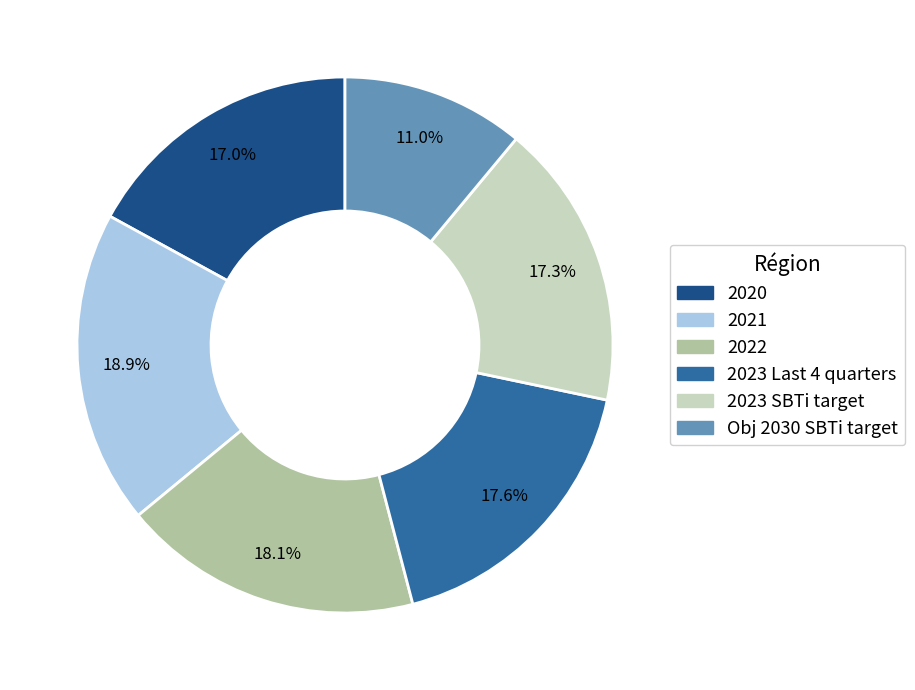

Does Obj 2030 SBTi target account for over 50% of the chart?

No